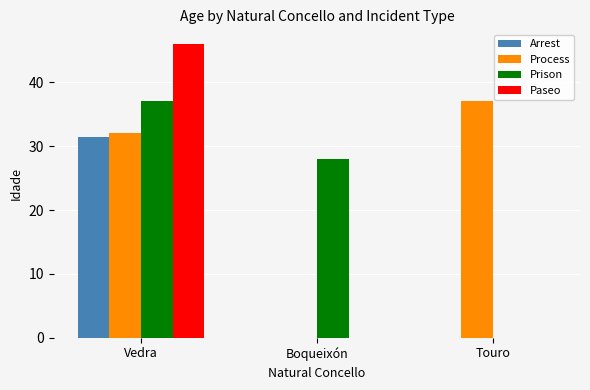

Reading left to right, transcribe all the data shown in this chart.

Arrest: 31.5	0.0	0.0
Process: 32.0	0.0	37.0
Prison: 37.0	28.0	0.0
Paseo: 46.0	0.0	0.0